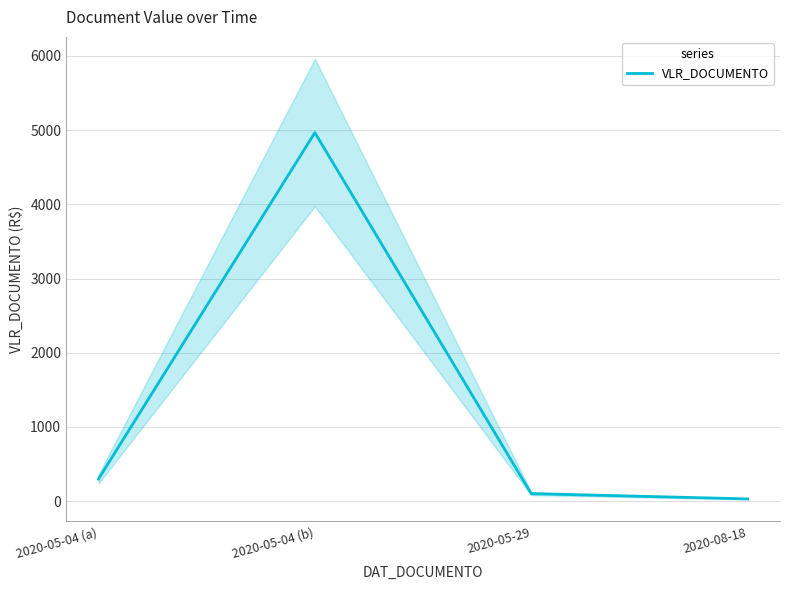

How many categories are shown in the chart?

4